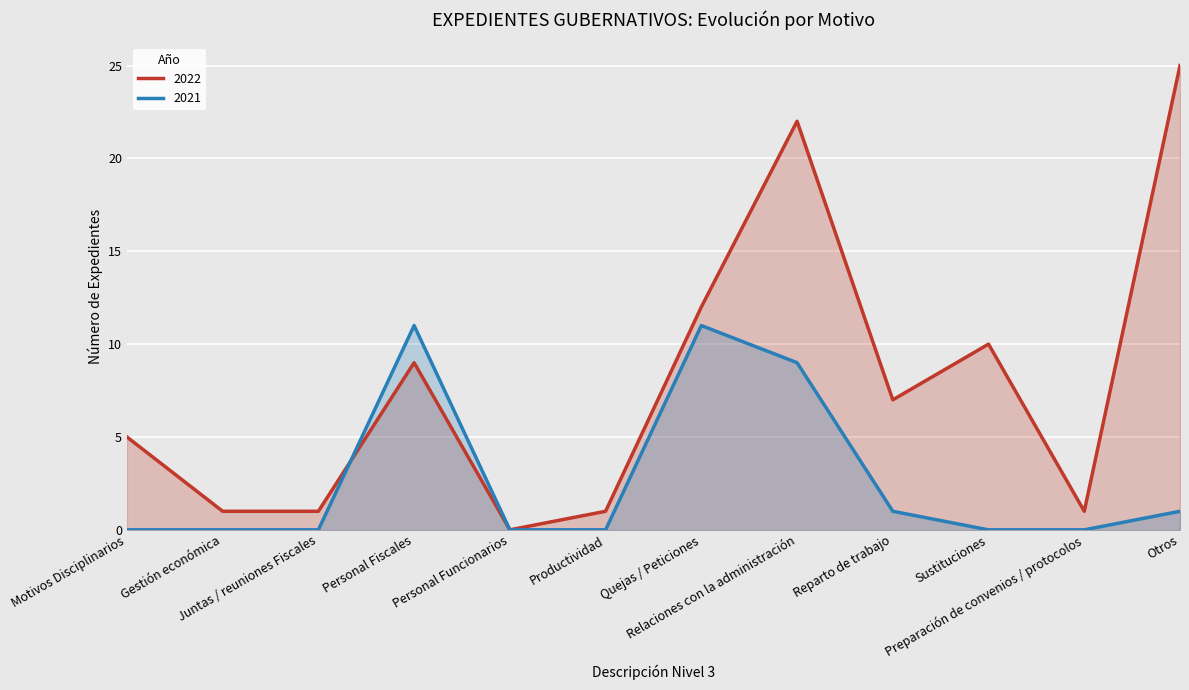

What is the label of the 2nd point from the right?

Preparación de convenios / protocolos